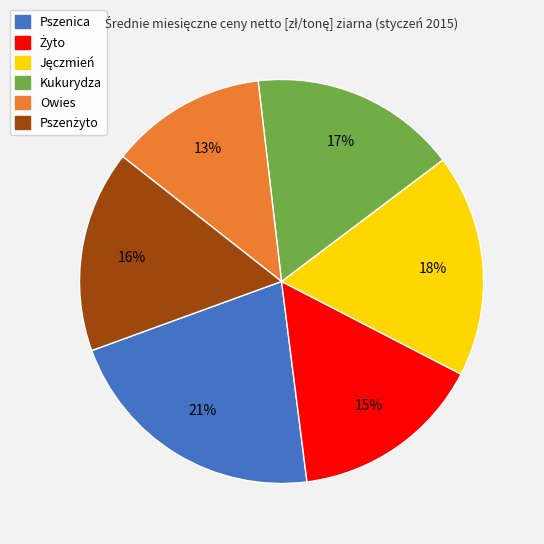

To the nearest percent, what is the average slice percentage?

17%